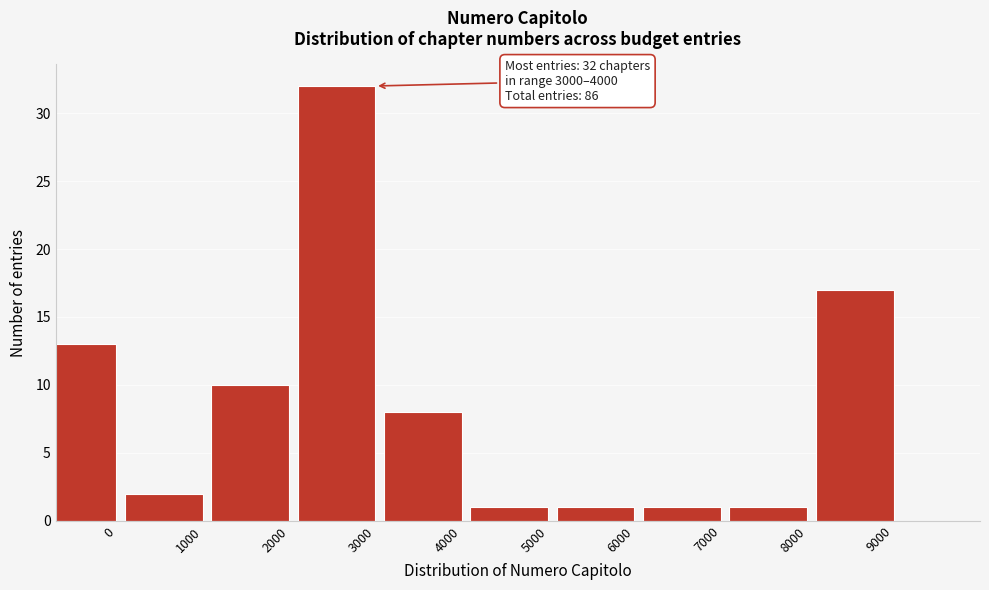

Reading left to right, what are all the values shown in this chart?

13	2	10	32	8	1	1	1	1	17